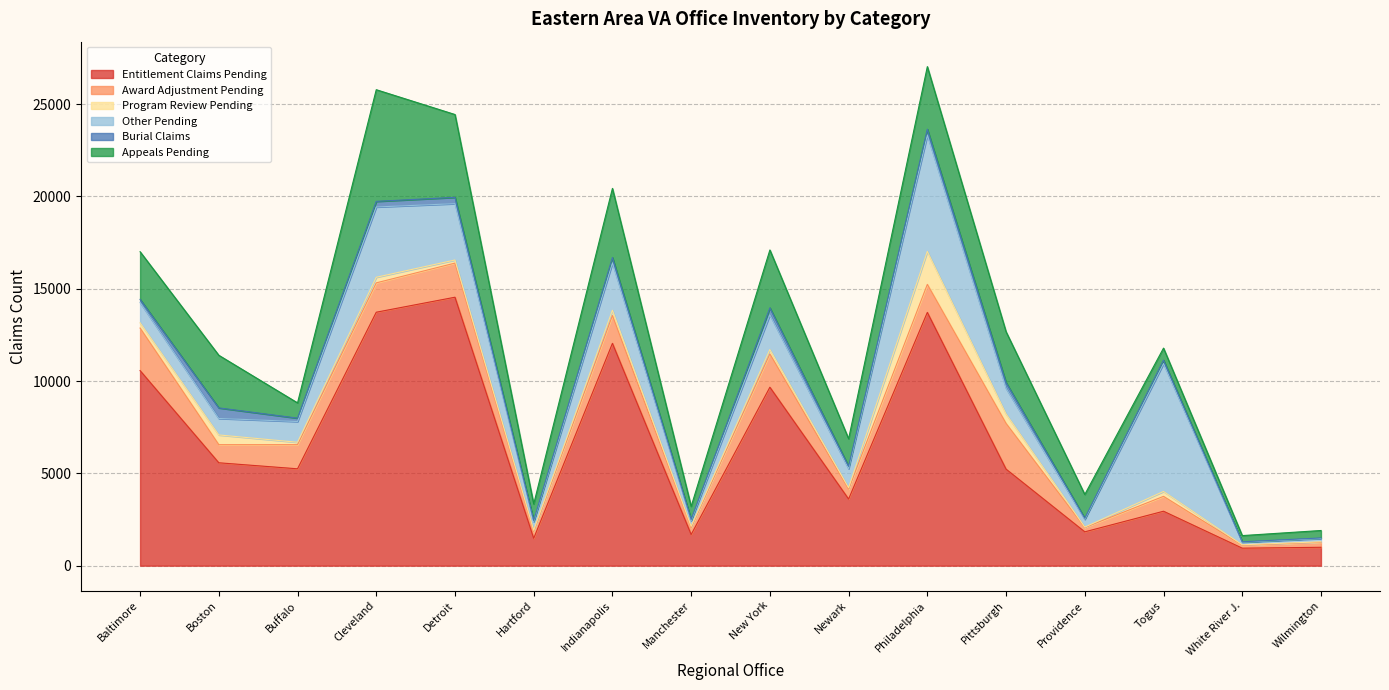

At how many categories does at least one series exceed 13514?

3